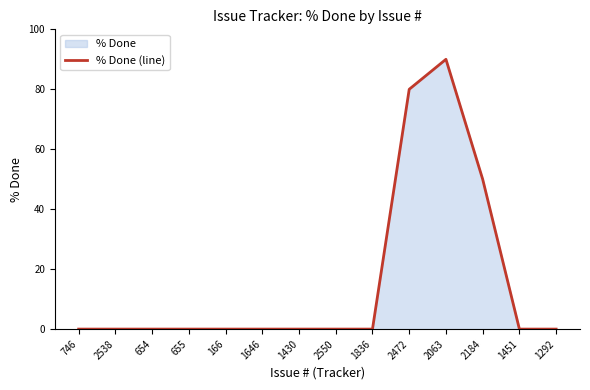

What is the maximum value shown in the chart?

90